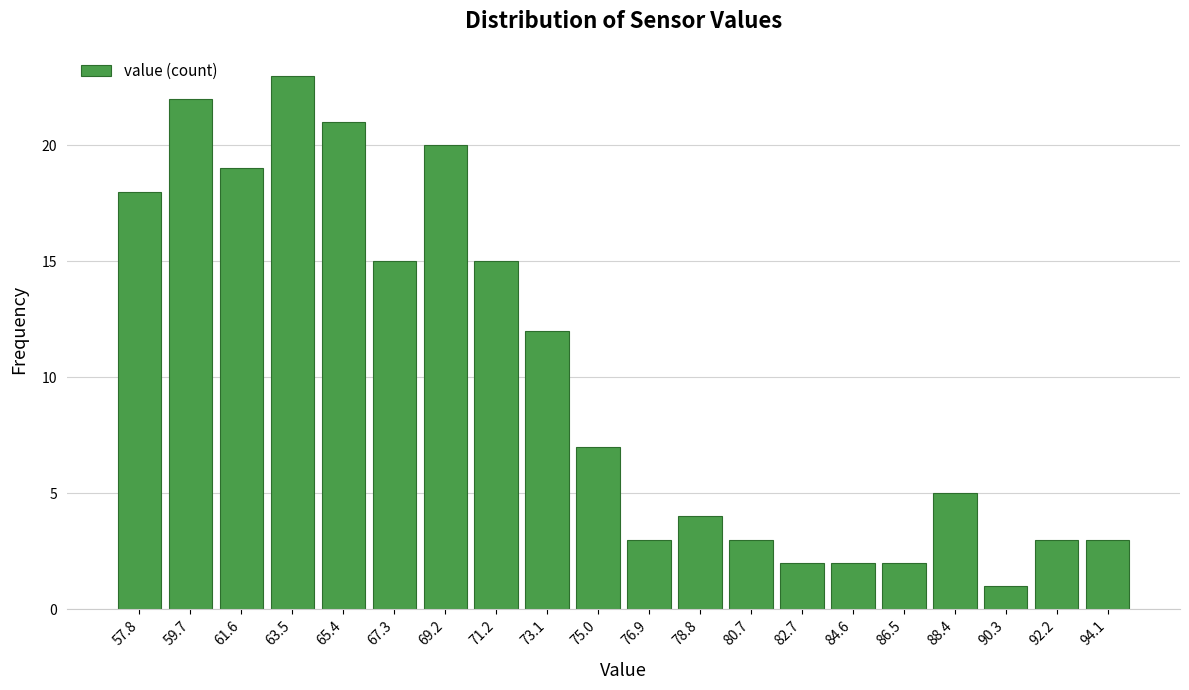

Reading left to right, transcribe this chart: for each bar, give the range it covers on the x-axis and its height. Neither the bar edges nor the heights are printed on the chart, so give them approximately, as read against the axes.

56.8 to 58.8: 18
58.8 to 60.6: 22
60.6 to 62.6: 19
62.6 to 64.4: 23
64.4 to 66.4: 21
66.4 to 68.2: 15
68.2 to 70.2: 20
70.2 to 72.2: 15
72.2 to 74.0: 12
74.0 to 76.0: 7
76.0 to 77.8: 3
77.8 to 79.8: 4
79.8 to 81.6: 3
81.6 to 83.6: 2
83.6 to 85.6: 2
85.6 to 87.4: 2
87.4 to 89.4: 5
89.4 to 91.2: 1
91.2 to 93.2: 3
93.2 to 95.2: 3